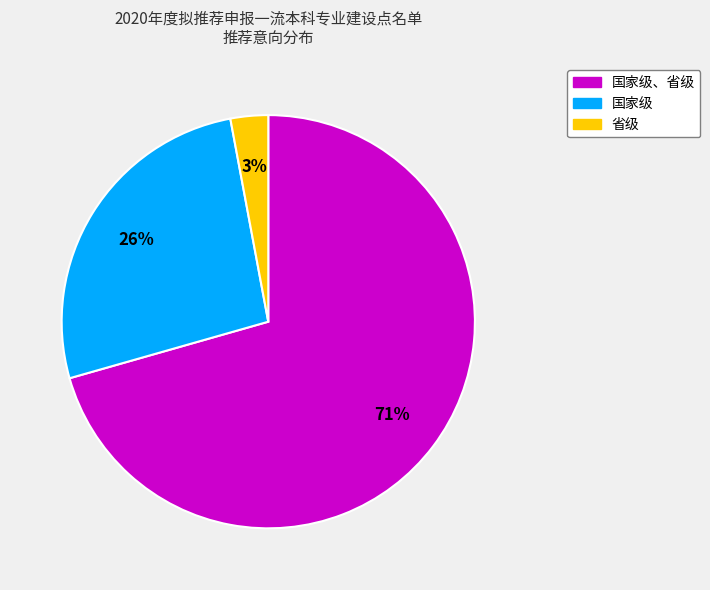

To the nearest percent, what is the difference between the largest and smallest slice percentages?

68%